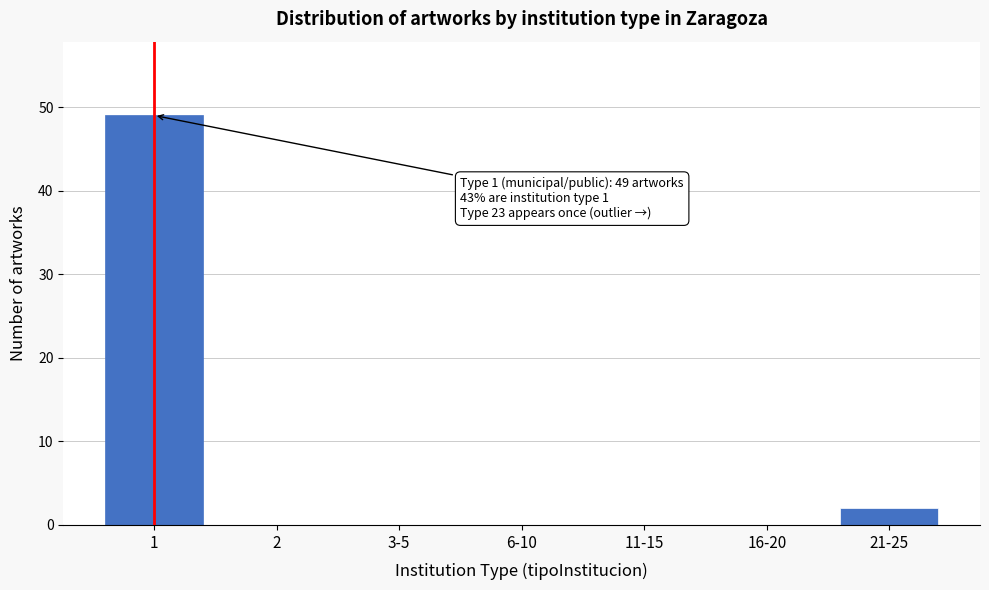

Reading left to right, transcribe all the data shown in this chart.

1=49	2=0	3-5=0	6-10=0	11-15=0	16-20=0	21-25=2